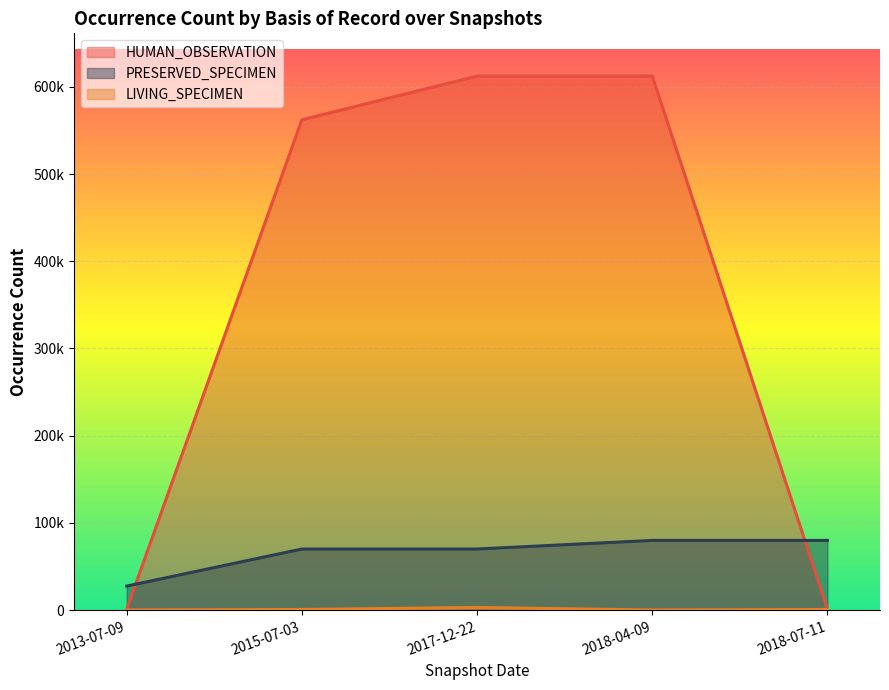

Reading left to right, what are all the values shown in this chart?

HUMAN_OBSERVATION: 2013-07-09=1245	2015-07-03=562125	2017-12-22=612277	2018-04-09=612277	2018-07-11=1245
PRESERVED_SPECIMEN: 2013-07-09=27594	2015-07-03=70087	2017-12-22=70087	2018-04-09=79957	2018-07-11=79957
LIVING_SPECIMEN: 2013-07-09=166	2015-07-03=792	2017-12-22=3105	2018-04-09=166	2018-07-11=792